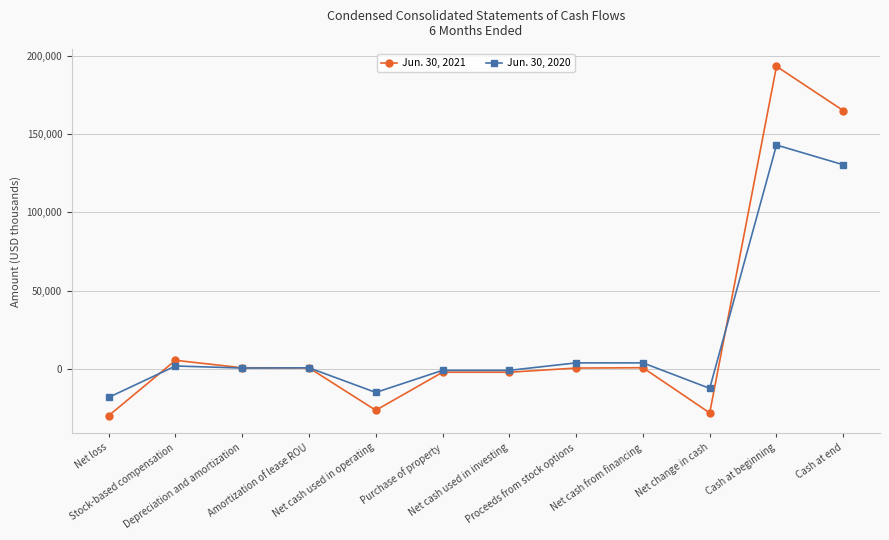

What is the value of the Jun. 30, 2021 point at the 8th from the left?

376